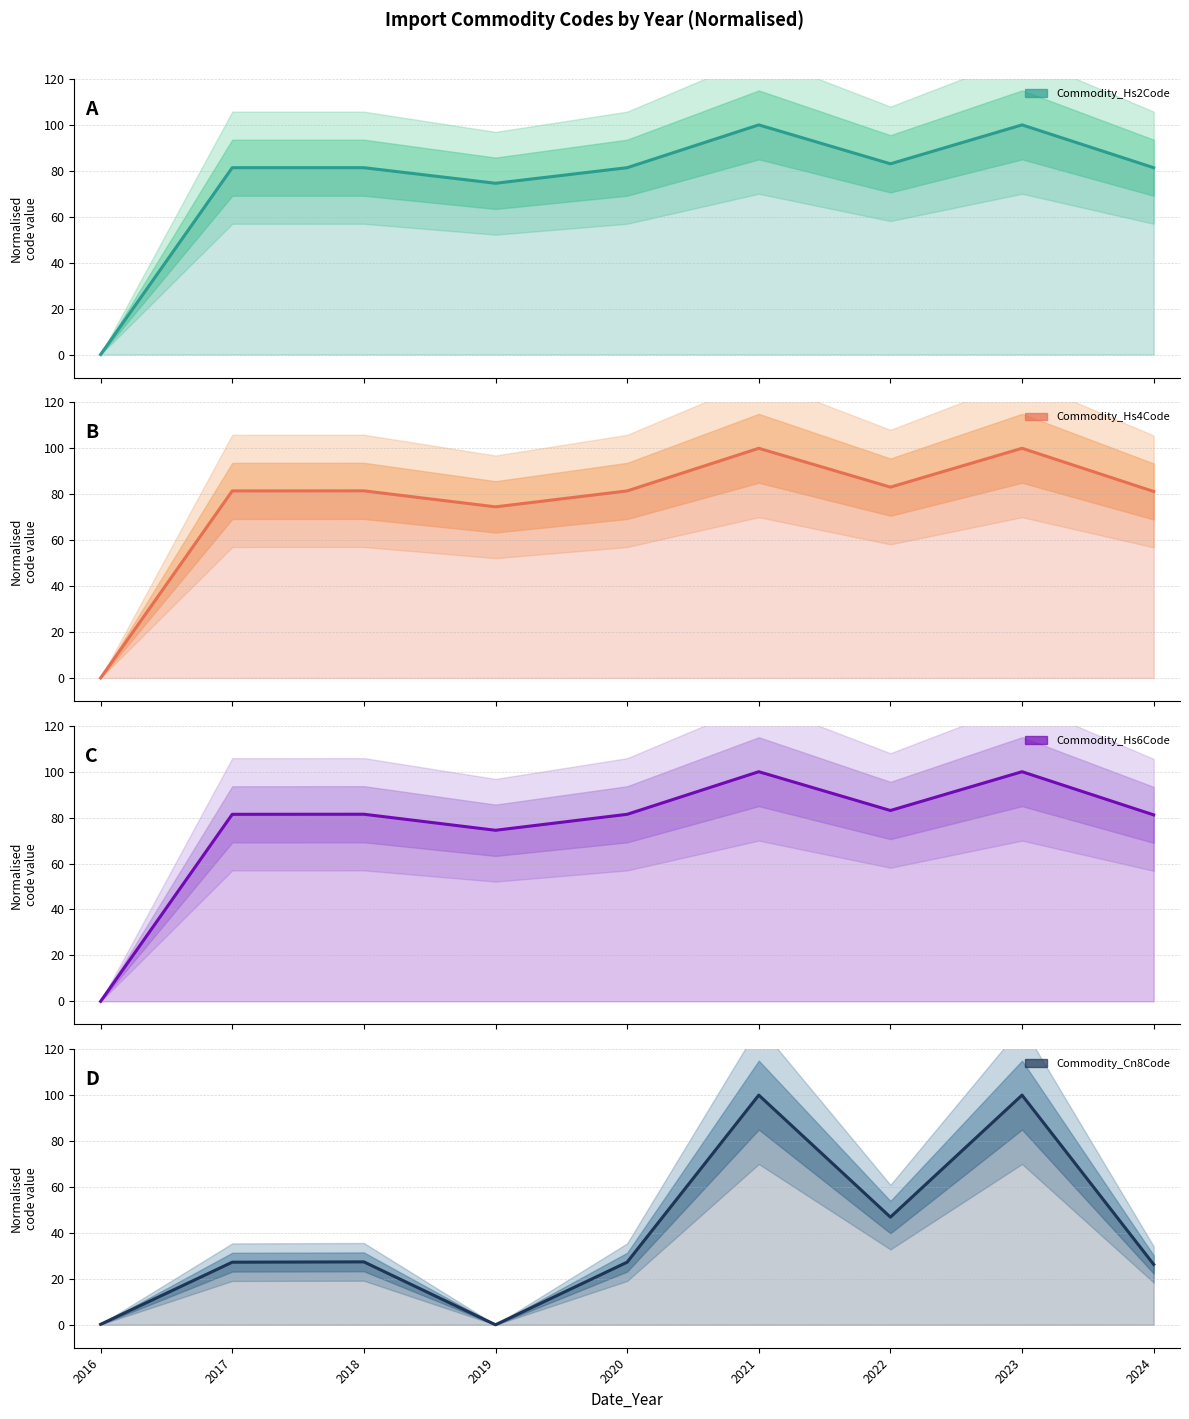

Which series has the largest total across all categories?

Commodity_Hs6Code